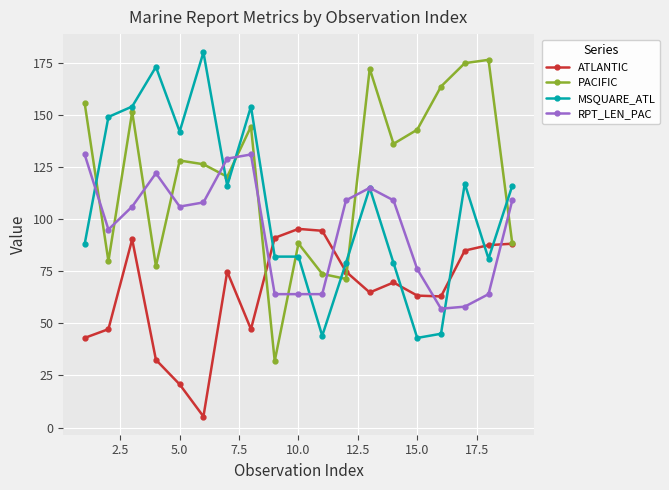

What is the smallest value displayed?

5.3